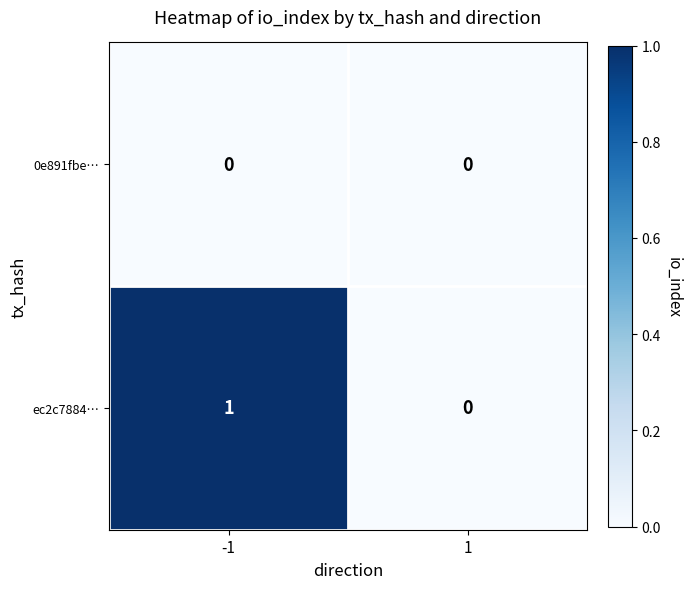

What is the difference between the highest and lowest values at -1?

1